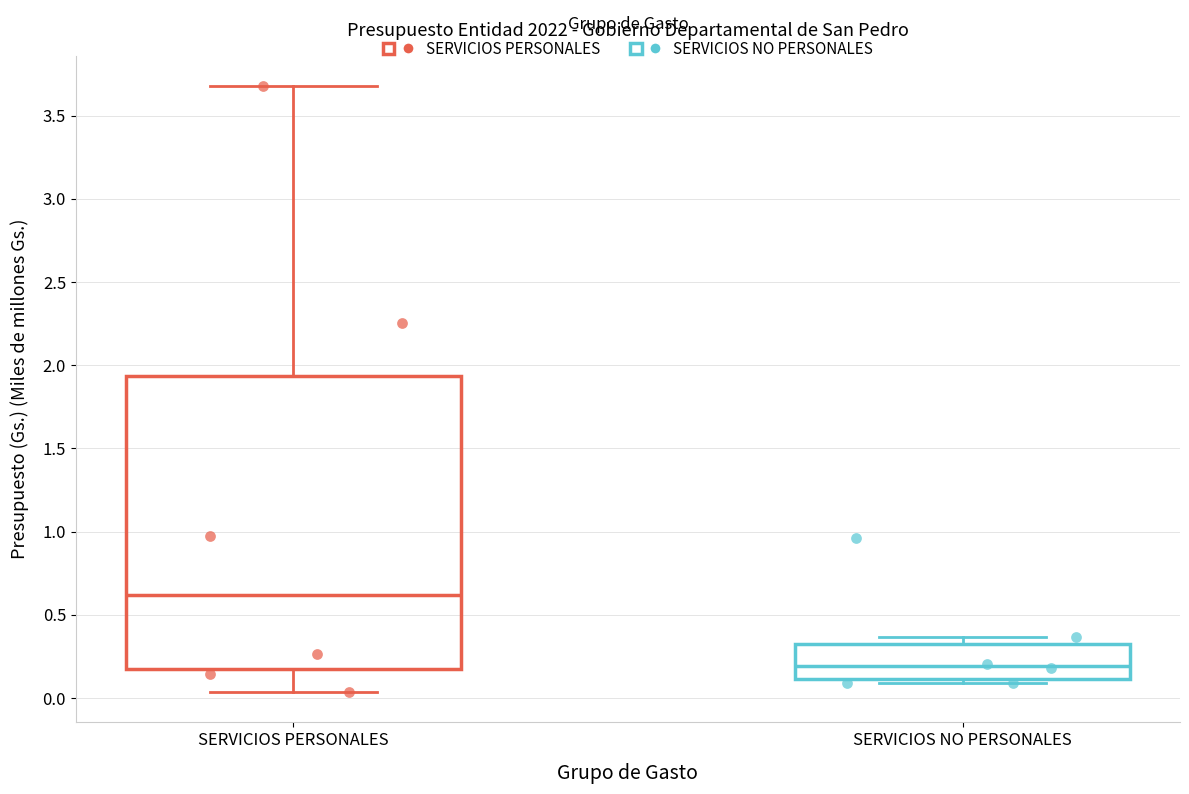

Which box's median line is the highest?

SERVICIOS PERSONALES